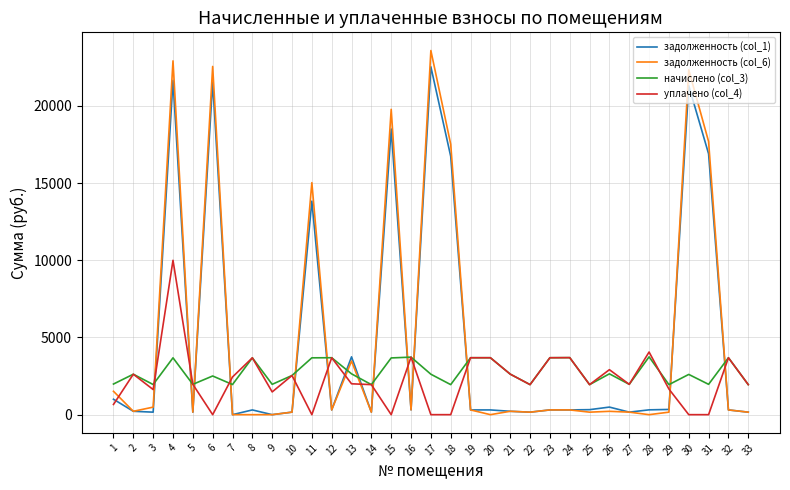

Which series has the widest spread of values?

задолженность (col_6)